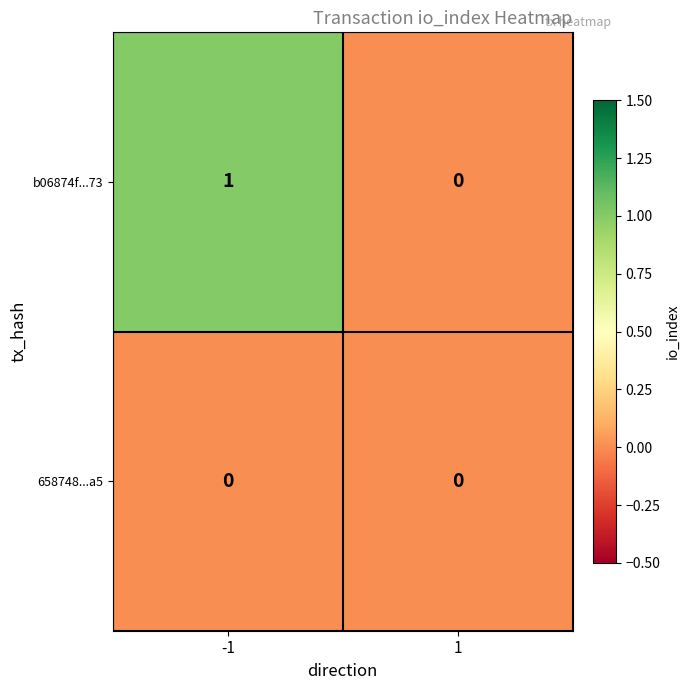

Rank the series by their average value, from highest to lowest.

b06874f...73, 658748...a5